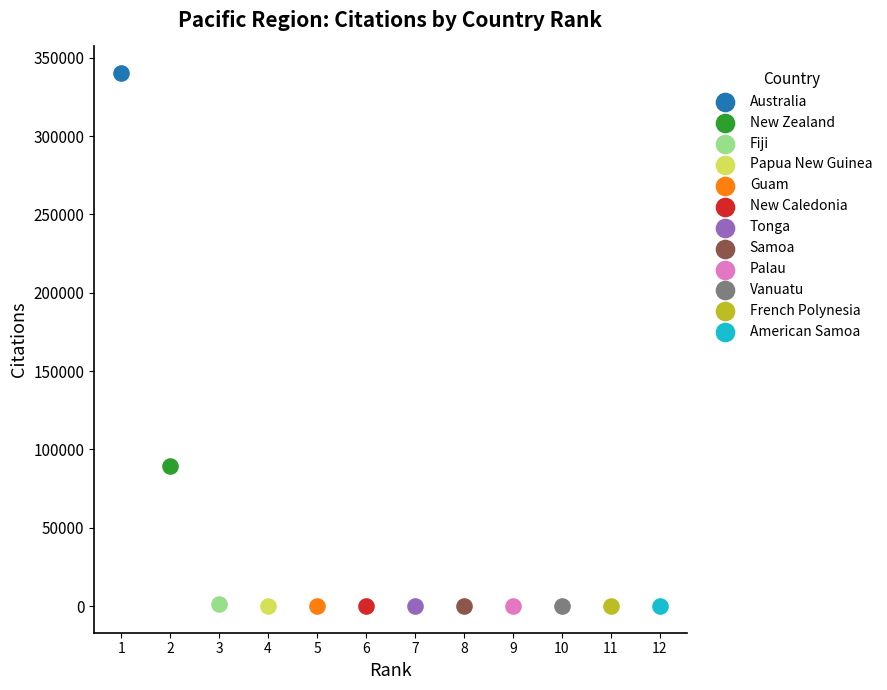

What are all the series names shown in the legend?

Australia, New Zealand, Fiji, Papua New Guinea, Guam, New Caledonia, Tonga, Samoa, Palau, Vanuatu, French Polynesia, American Samoa